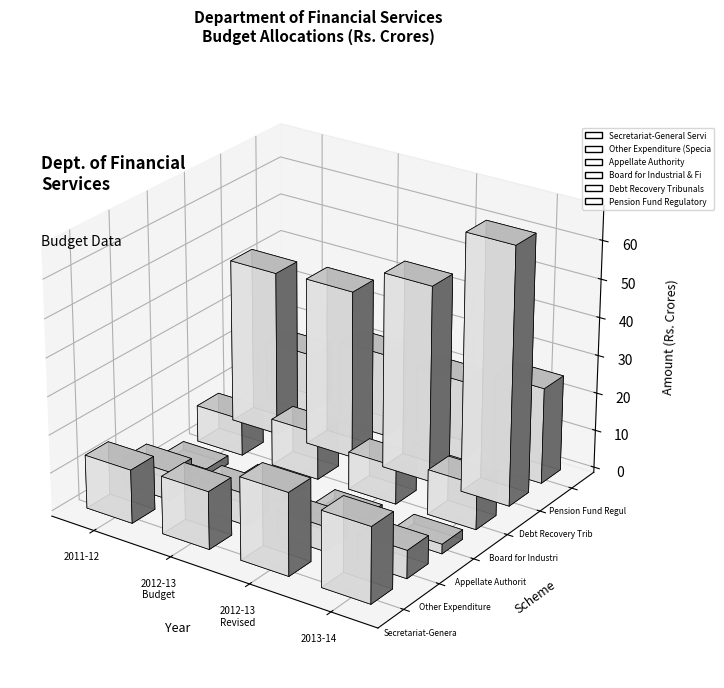

Which series has the largest total across all categories?

Debt Recovery Tribunals